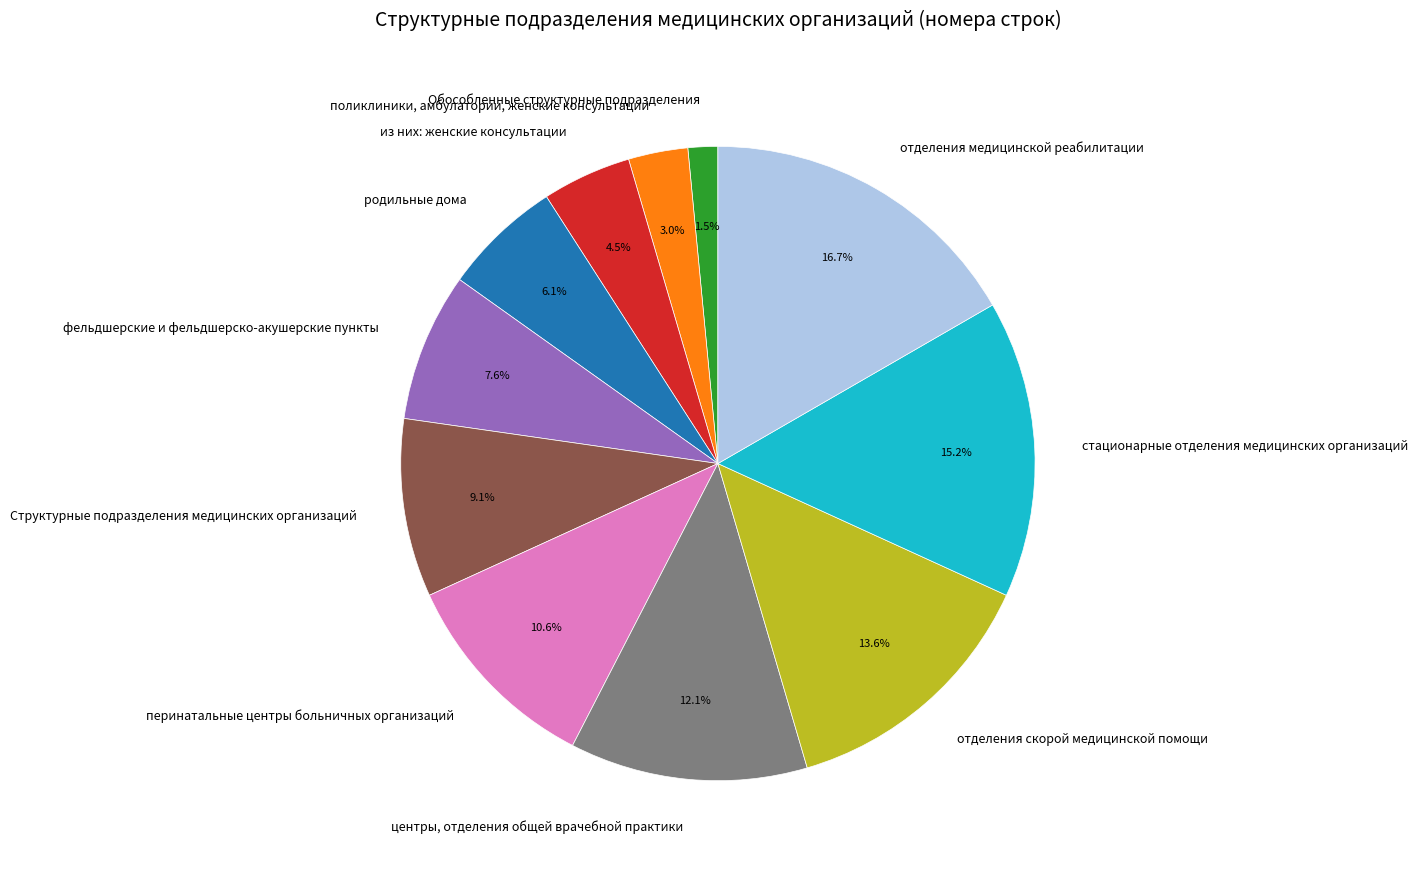

Between Обособленные структурные подразделения and из них: женские консультации, which is larger?

из них: женские консультации